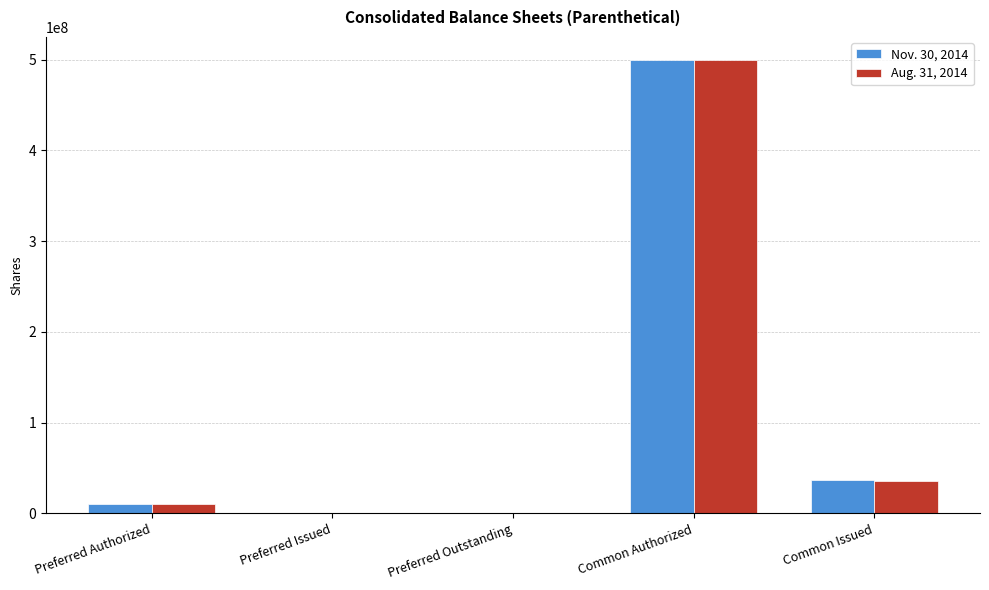

At which category is the sum across all series the highest?

Common Authorized